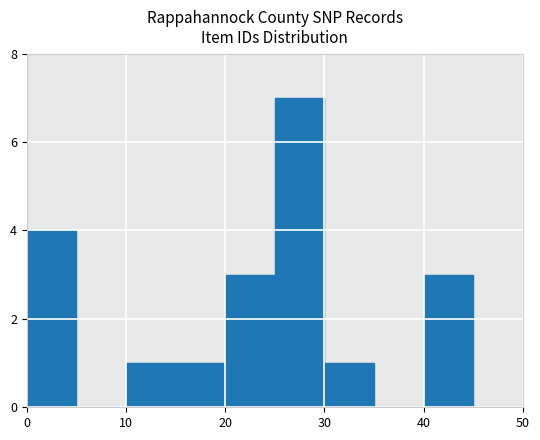

What is the greatest value displayed?

7